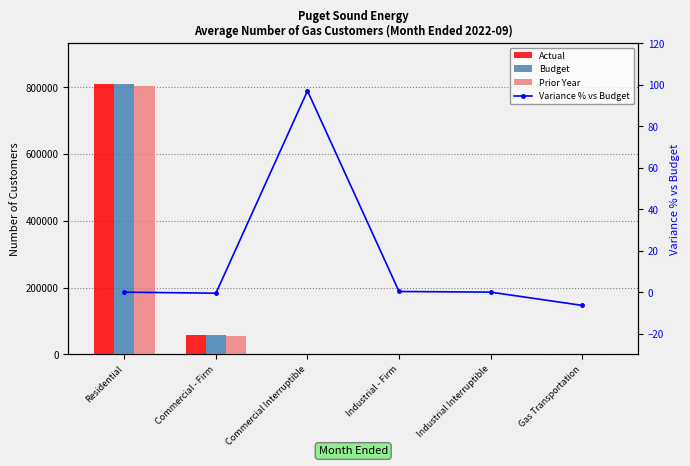

At which label does Prior Year first exceed 2266?

Residential